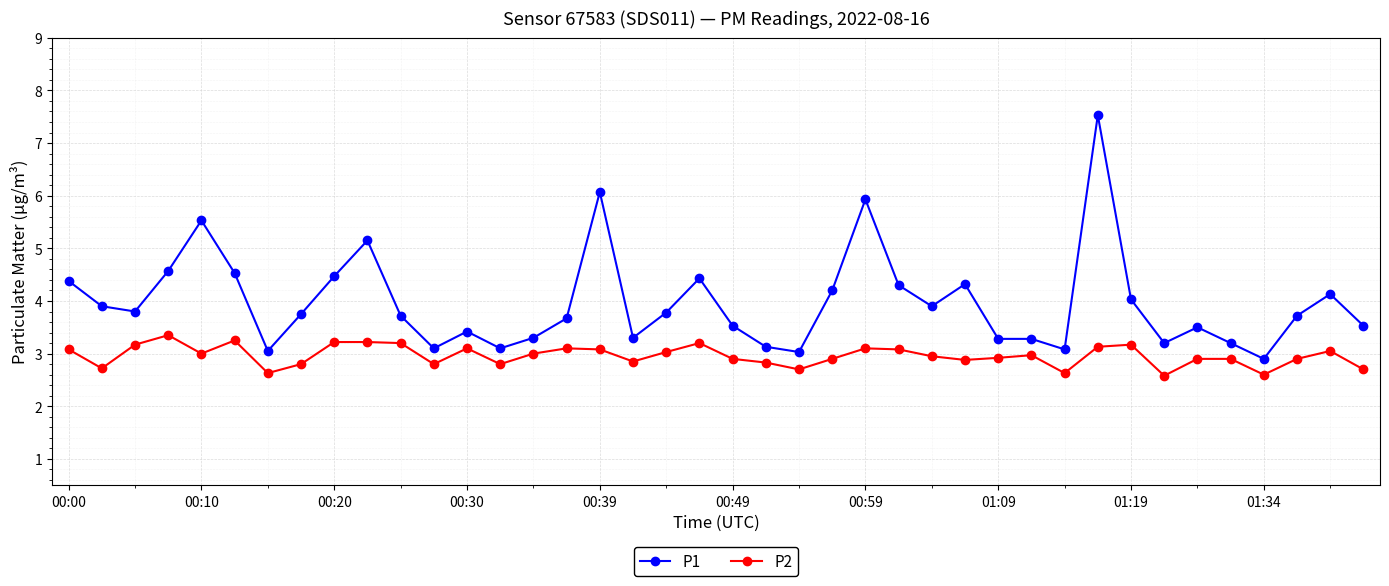

Which series has the largest range (max minus min)?

P1